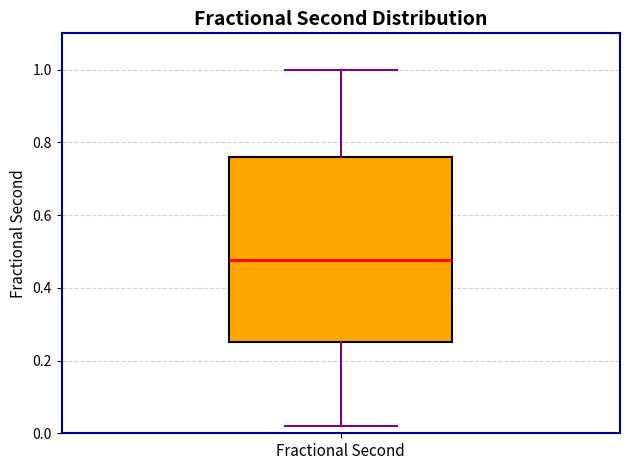

Transcribe this box plot: give where the median line is, the range the box spans, and where the two whiskers end, as read against the y-axis. The values are not printed on the chart, so give them approximately, as read against the axis.

median 0.48, box 0.26 to 0.76, whiskers 0.02 to 1.00